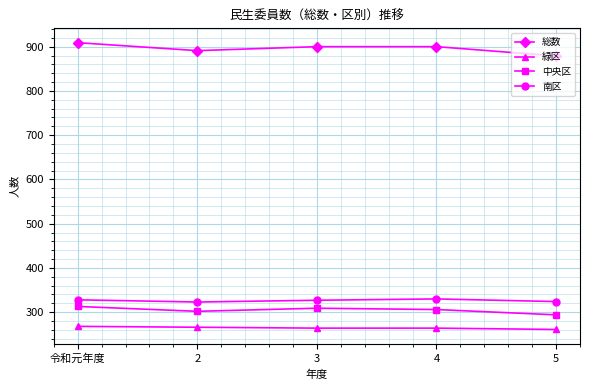

What is the difference between the maximum and minimum values in the 総数 series?

30